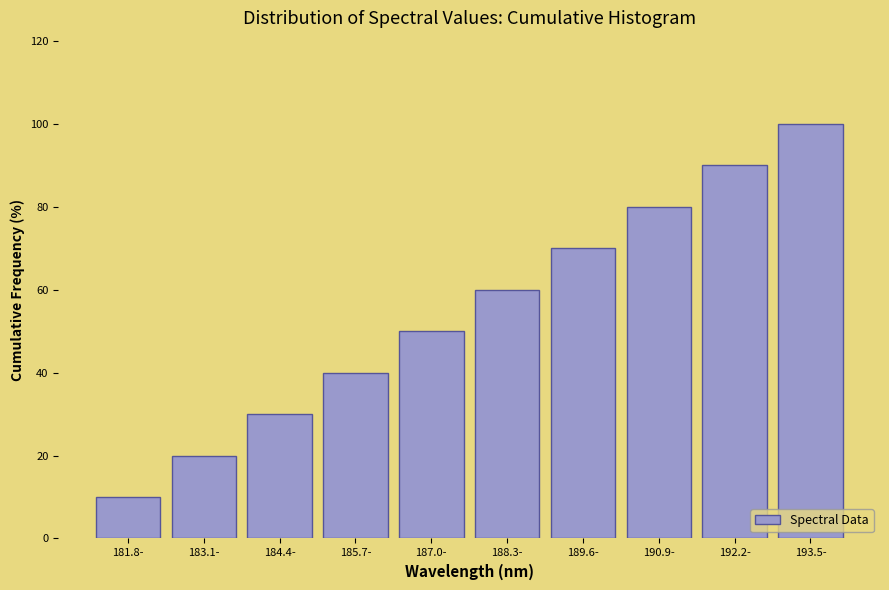

Reading right to left, extract all data points from this chart.

100	90	80	70	60	50	40	30	20	10